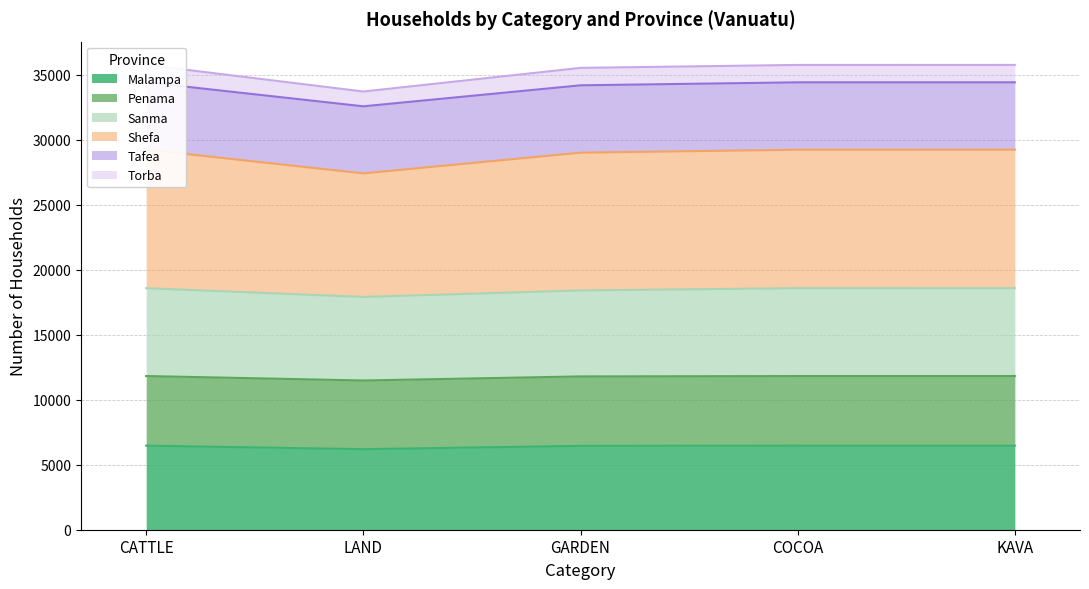

True or false: Tafea and Penama cross at least once.

False